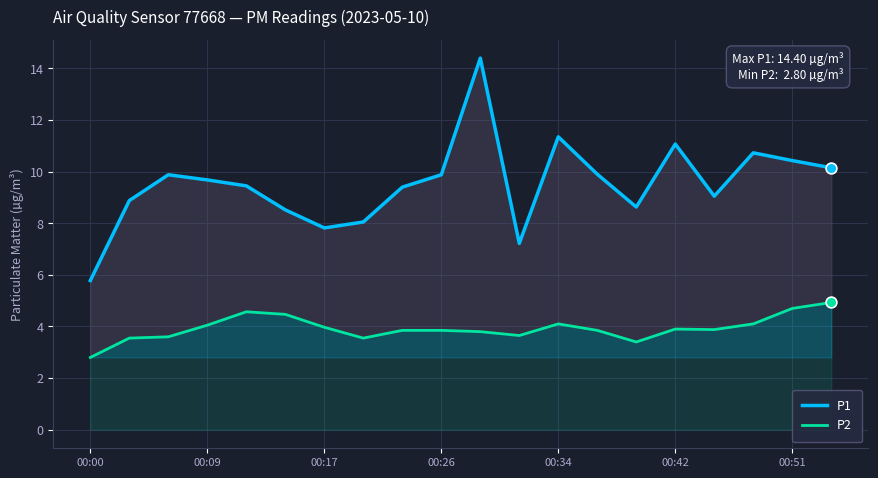

Which series has the largest total across all categories?

P1